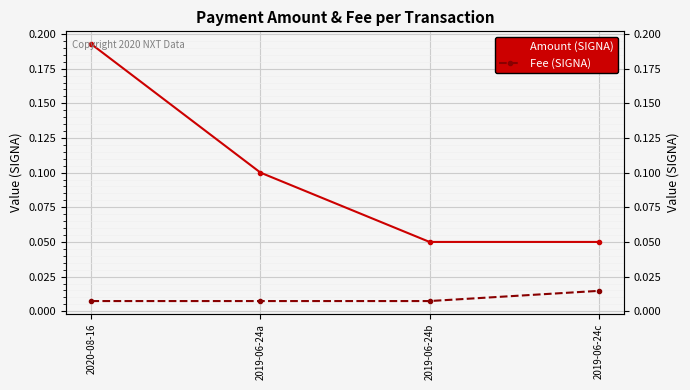

Rank the series at 2019-06-24b from lowest to highest value.

Fee (SIGNA), Amount (SIGNA)